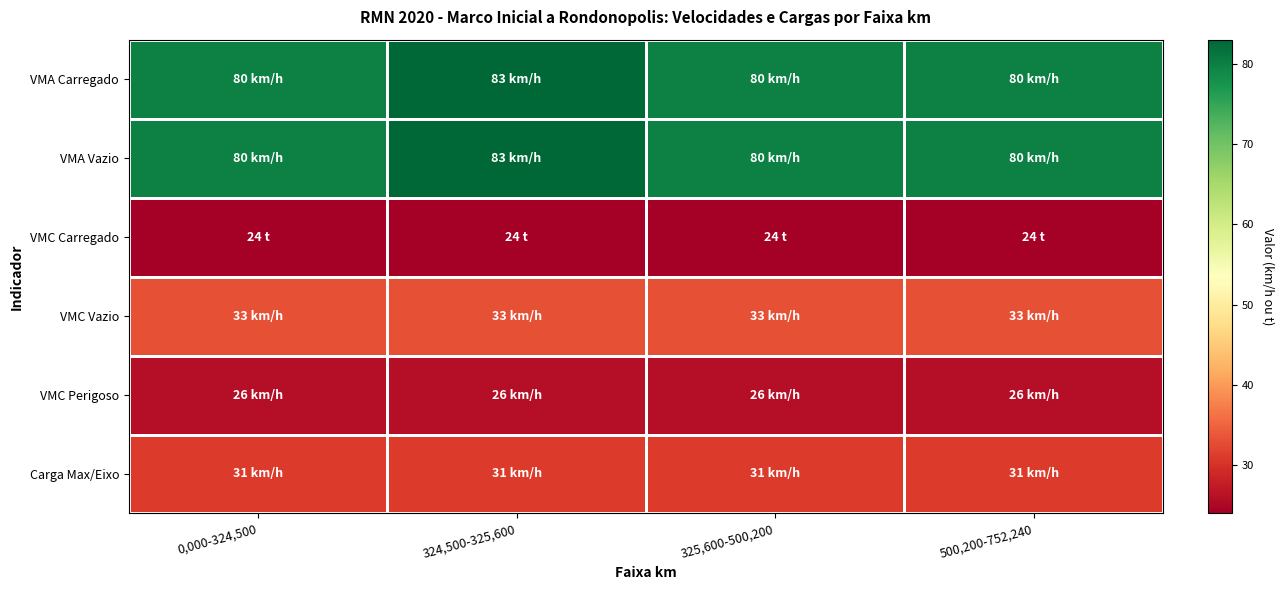

At 324,500-325,600, list the series in order from largest to smallest.

VMA Carregado, VMA Vazio, VMC Vazio, Carga Max/Eixo, VMC Perigoso, VMC Carregado